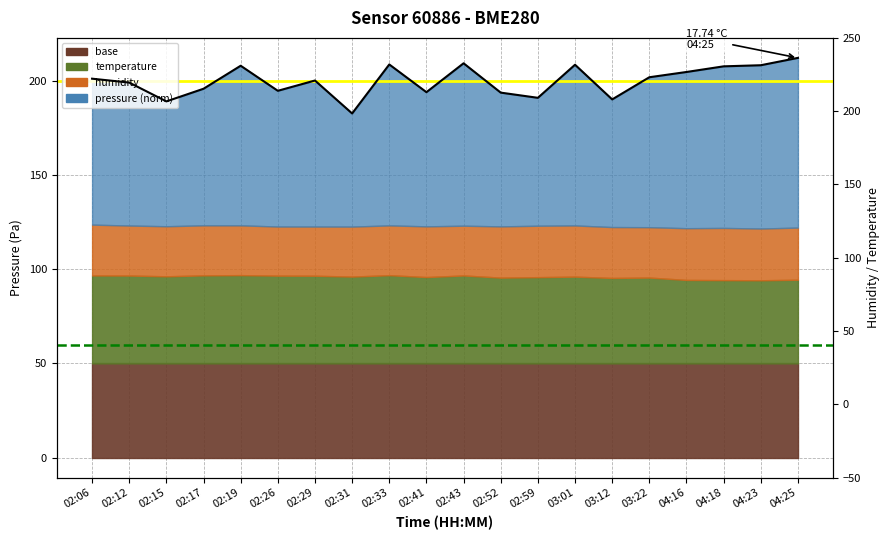

What is the change in value from 02:33 to 02:52?

-14.9